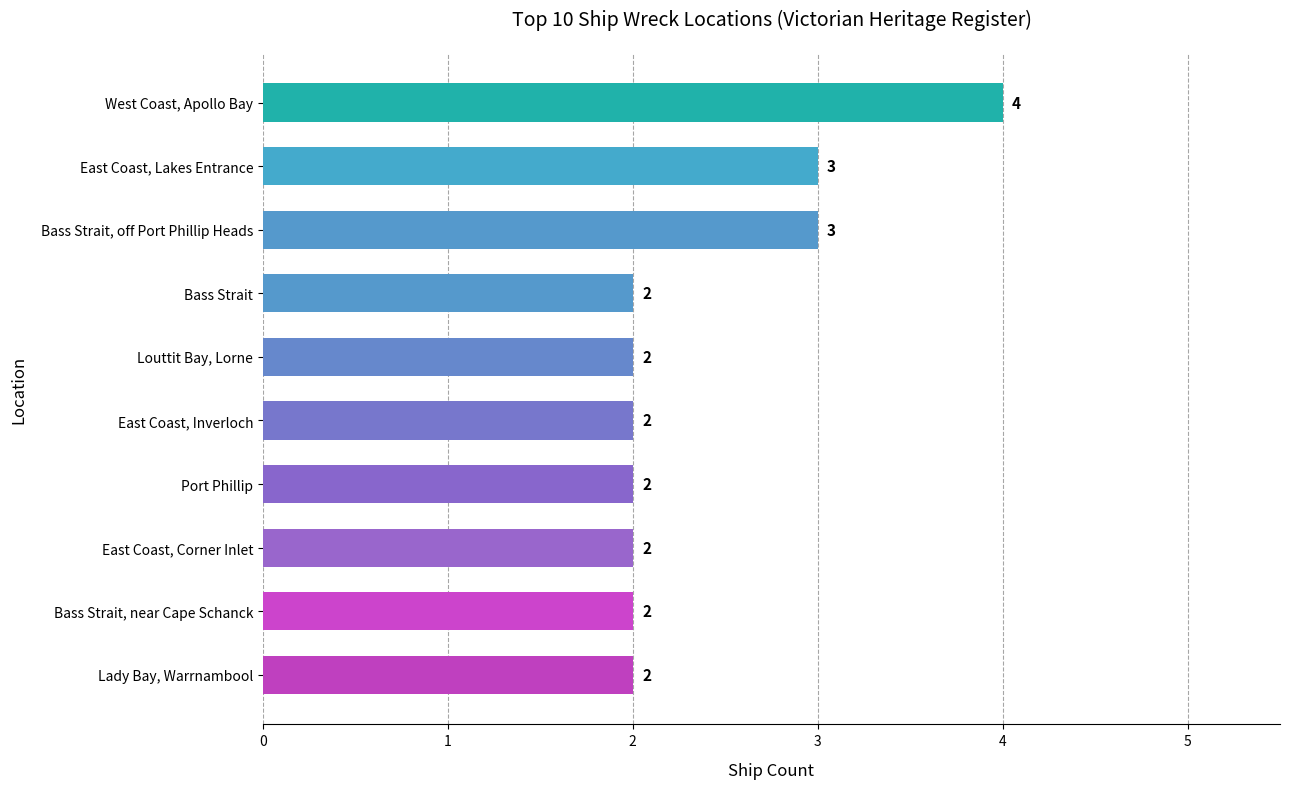

Count the values in the range 2 to 3.

9